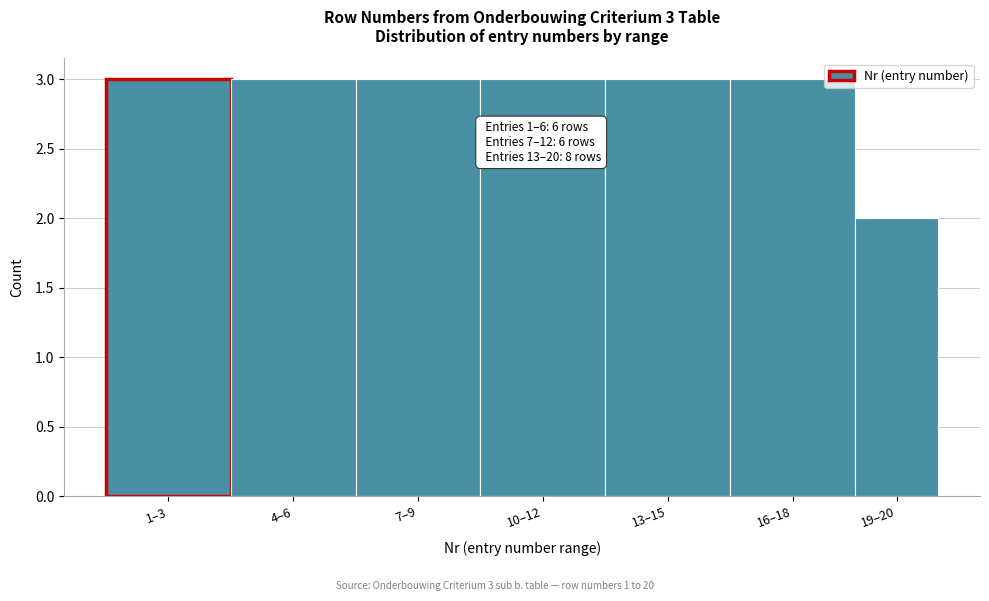

Reading left to right, list all the values displayed in this chart.

1–3=3	4–6=3	7–9=3	10–12=3	13–15=3	16–18=3	19–20=2